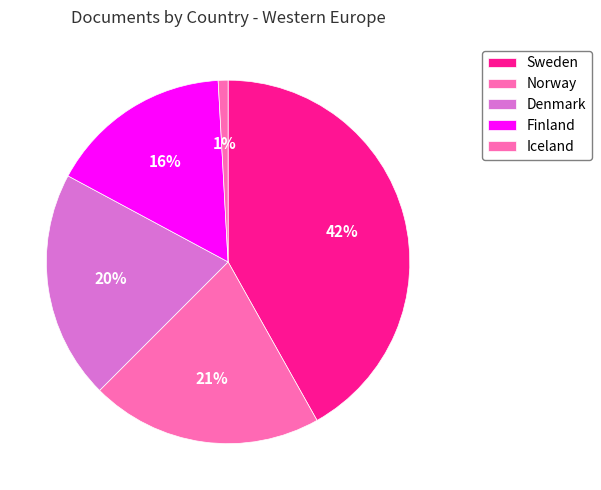

Which category has the biggest portion of the pie?

Sweden